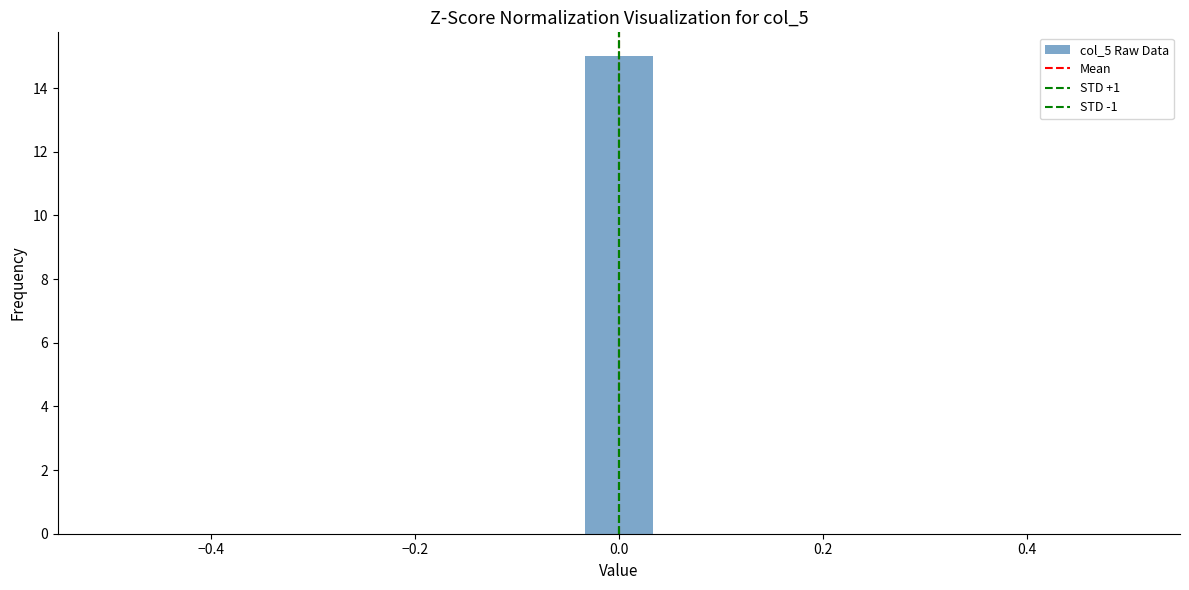

Read against the x-axis, roughly where is the centre of the tallest bar?

0.00